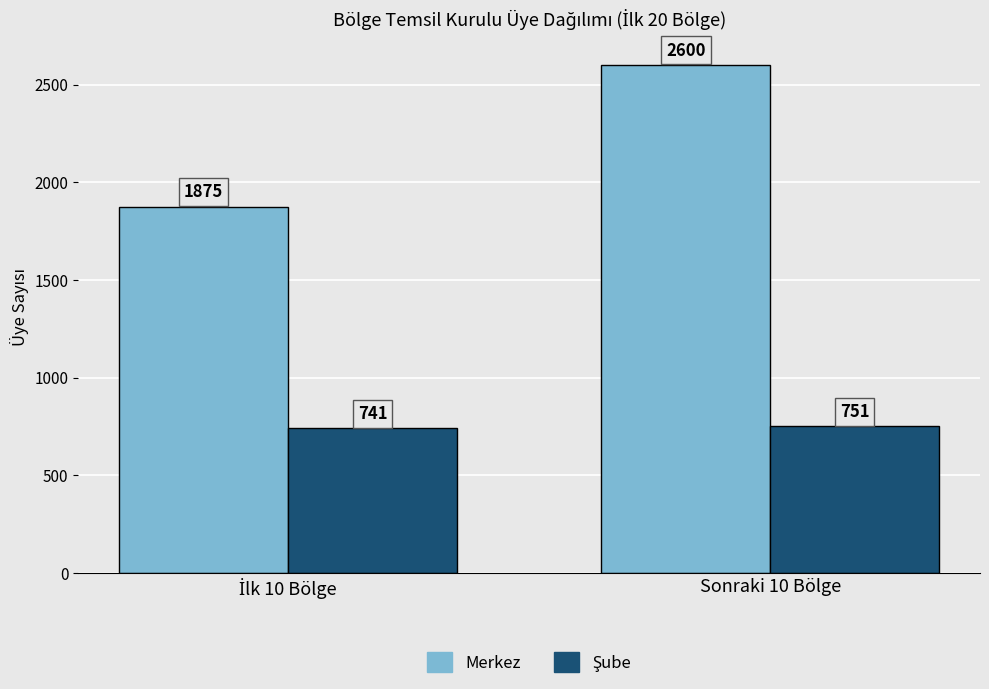

The value of Merkez at Sonraki 10 Bölge is 2600. True or false?

True